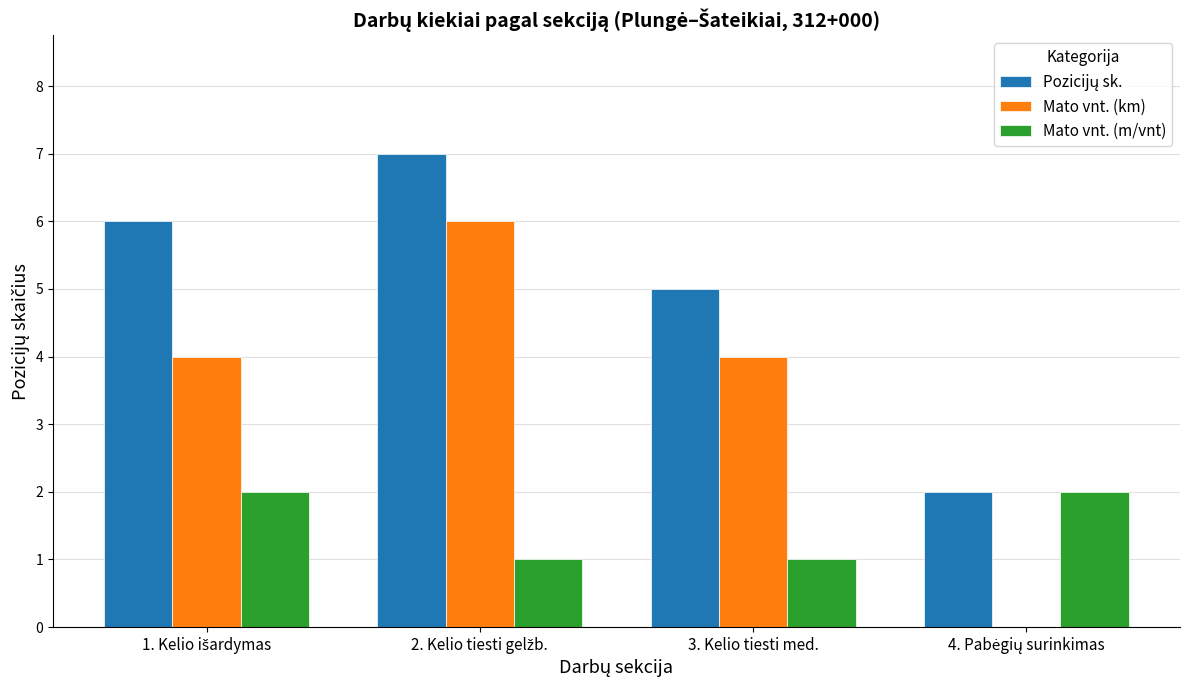

What is the sum of all Mato vnt. (m/vnt) values?

6